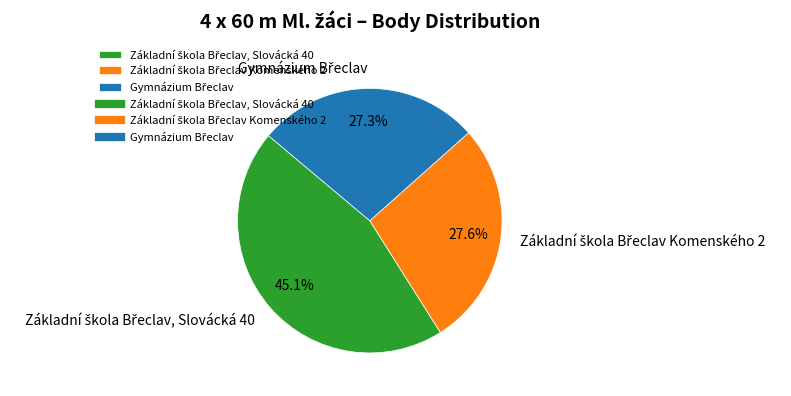

Is there a majority slice in this chart?

No